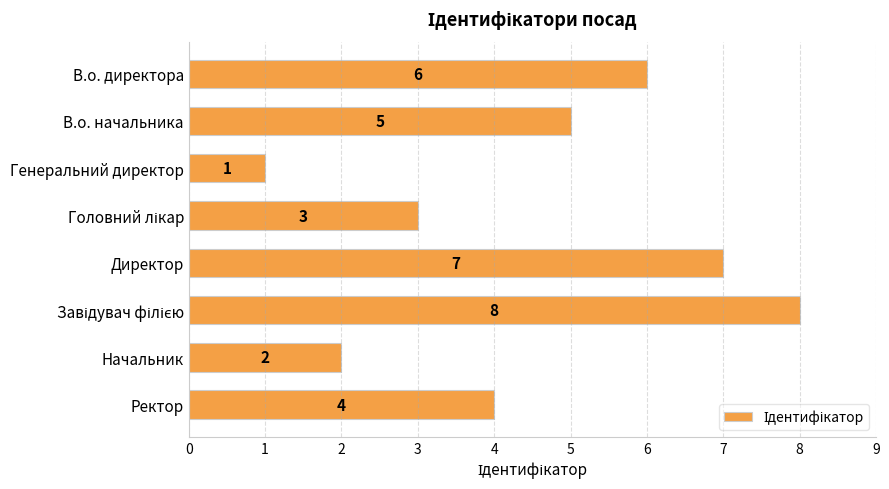

What is the smallest value displayed?

1